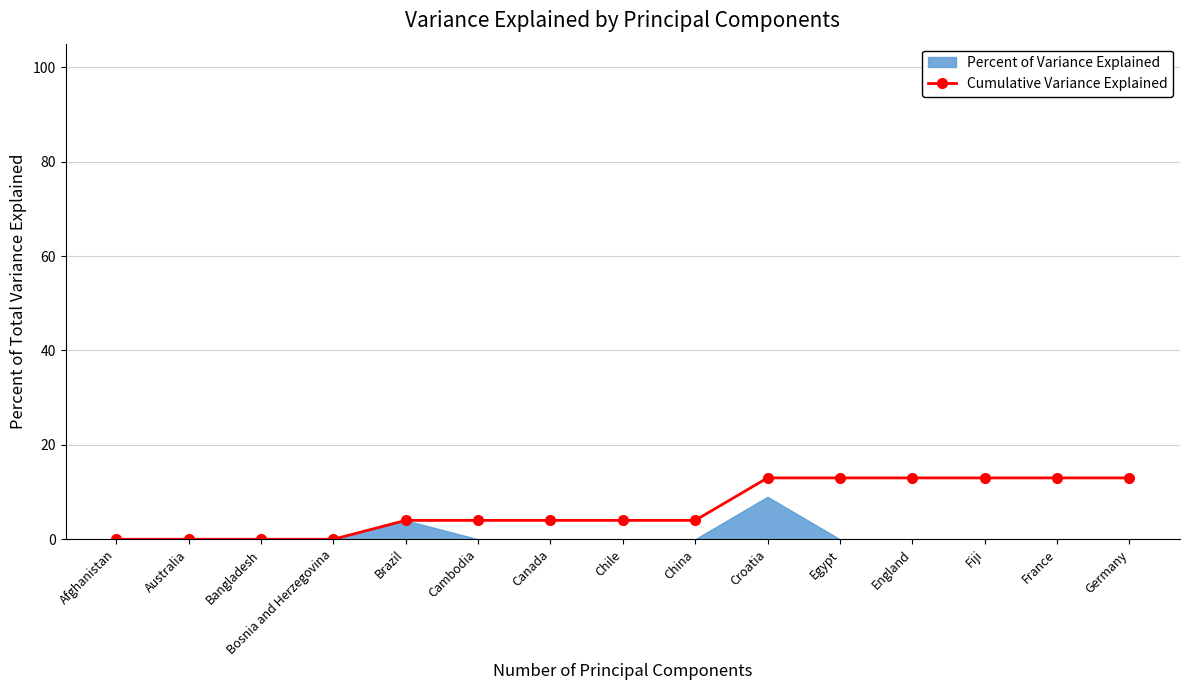

How many positive values are there?

11